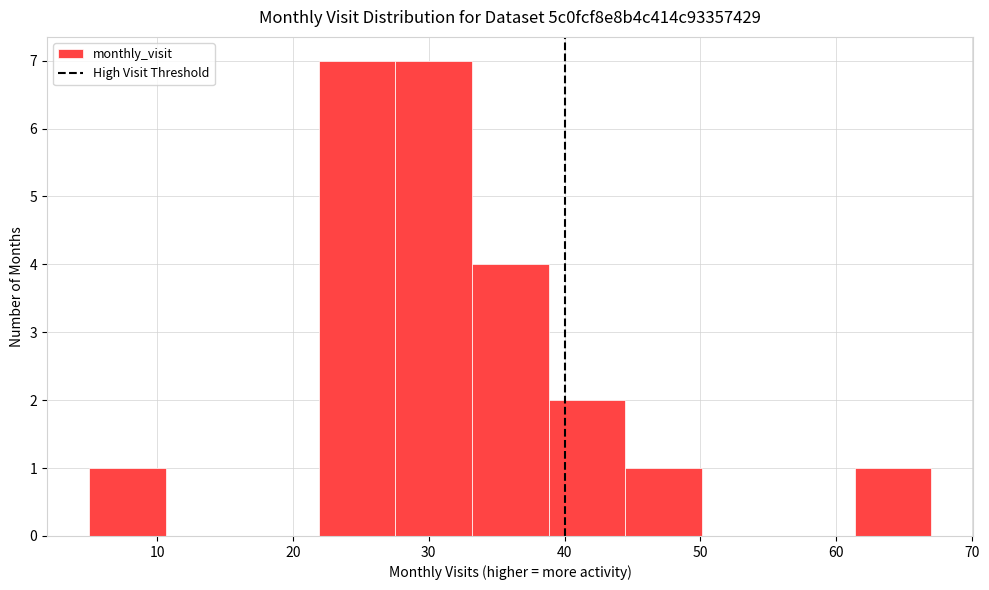

Reading left to right, transcribe this chart: for each bar, give the range it covers on the x-axis and its height. Neither the bar edges nor the heights are printed on the chart, so give them approximately, as read against the axes.

5 to 11: 1
11 to 16: 0
16 to 22: 0
22 to 28: 7
28 to 33: 7
33 to 39: 4
39 to 44: 2
44 to 50: 1
50 to 56: 0
56 to 61: 0
61 to 67: 1